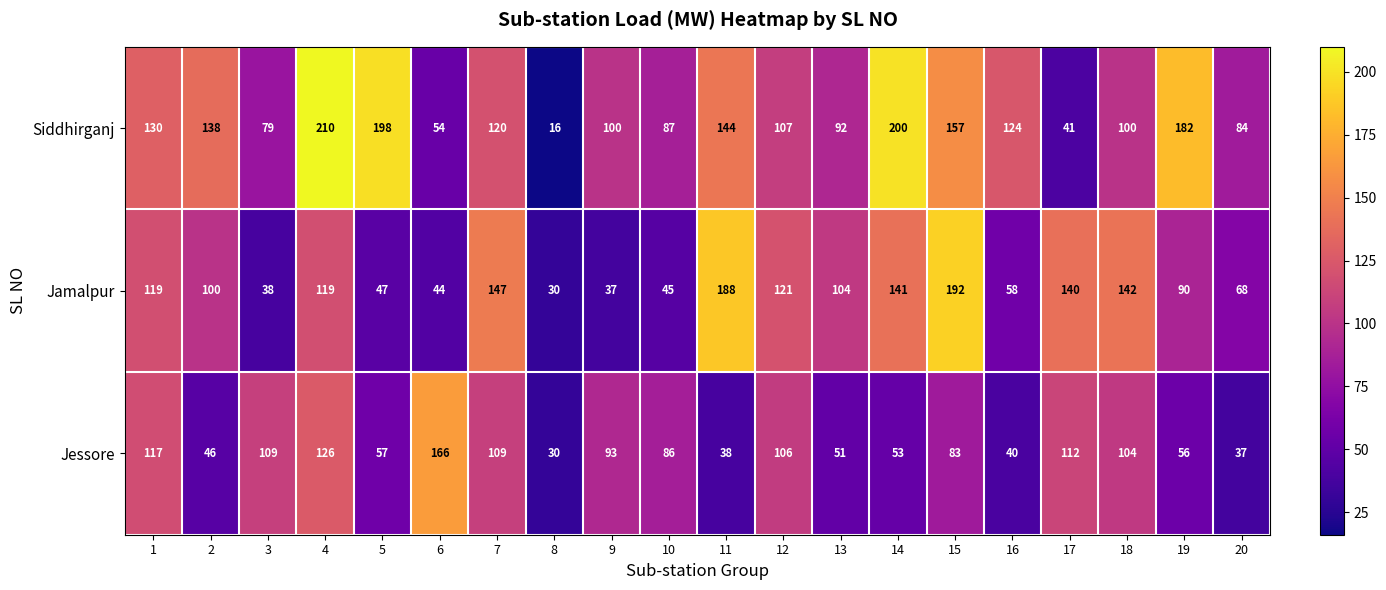

Which series changed the most between 8 and 9?

Siddhirganj